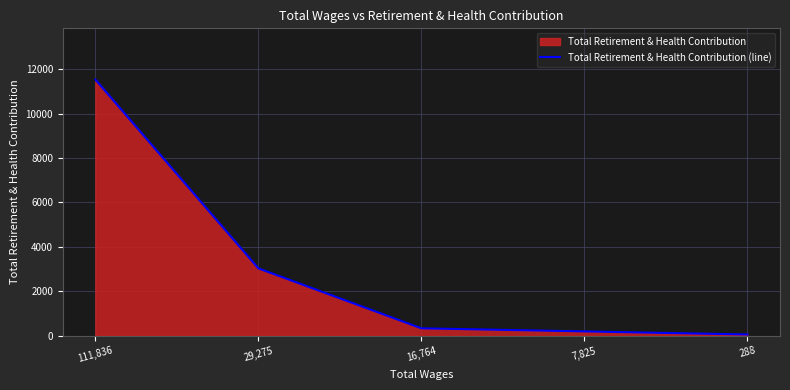

Approximately how many times larger is the value at 29,275 compared to 7,825?

15.4